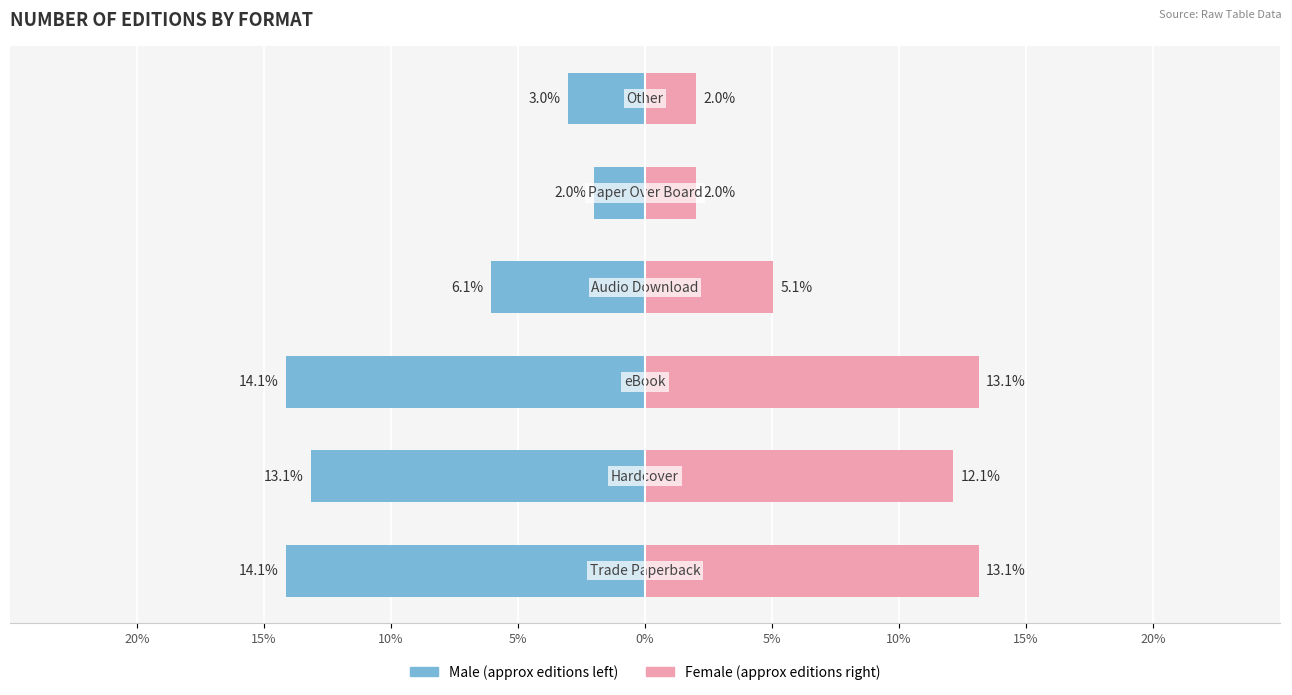

What is the maximum value for Female?

13.1